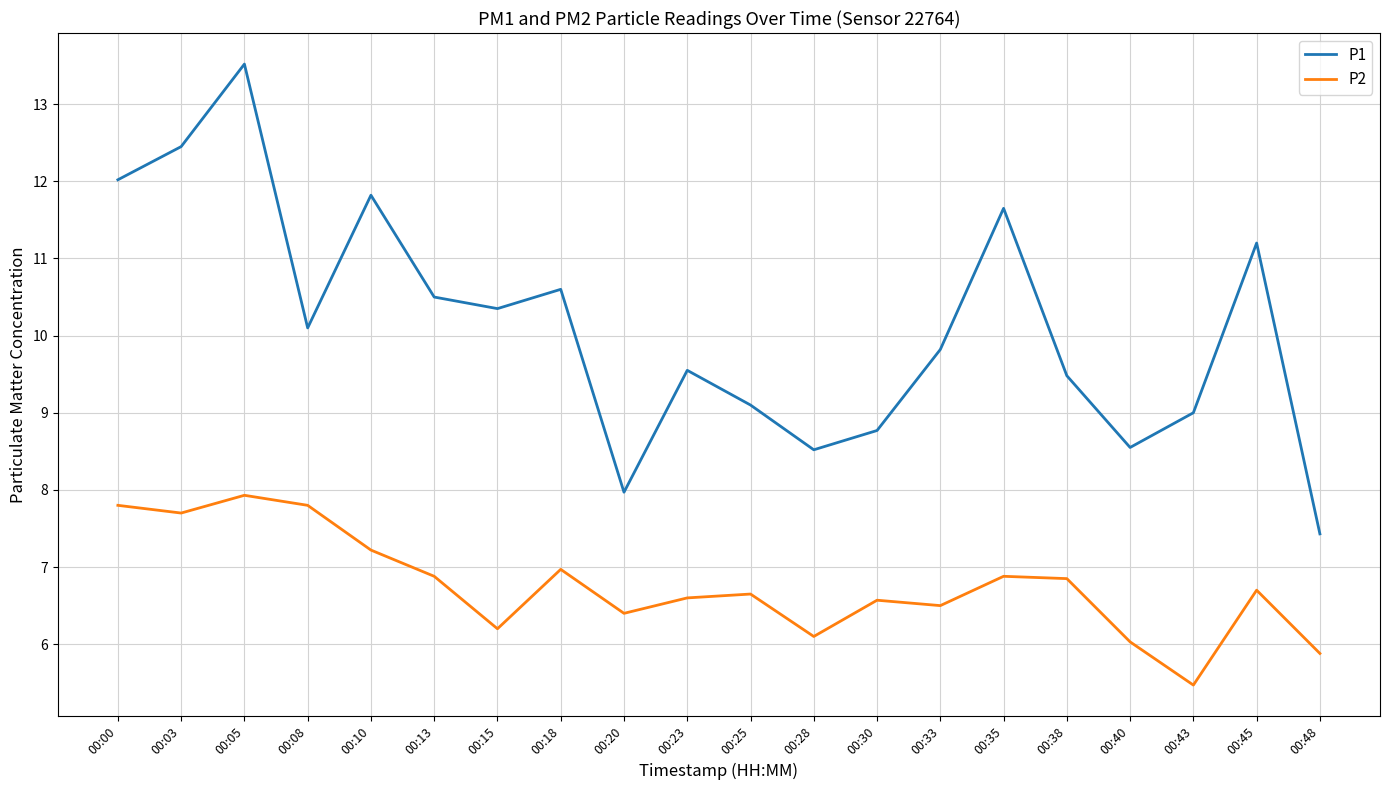

The P1 series shows 14.0 at 00:08. True or false?

False